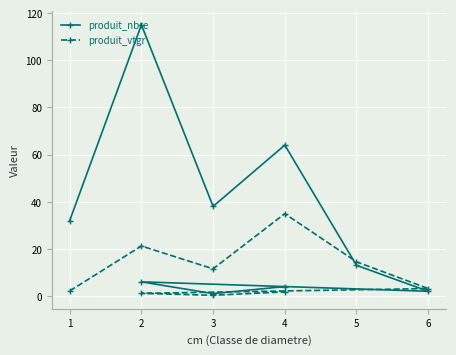

How many data points does each series have?

9